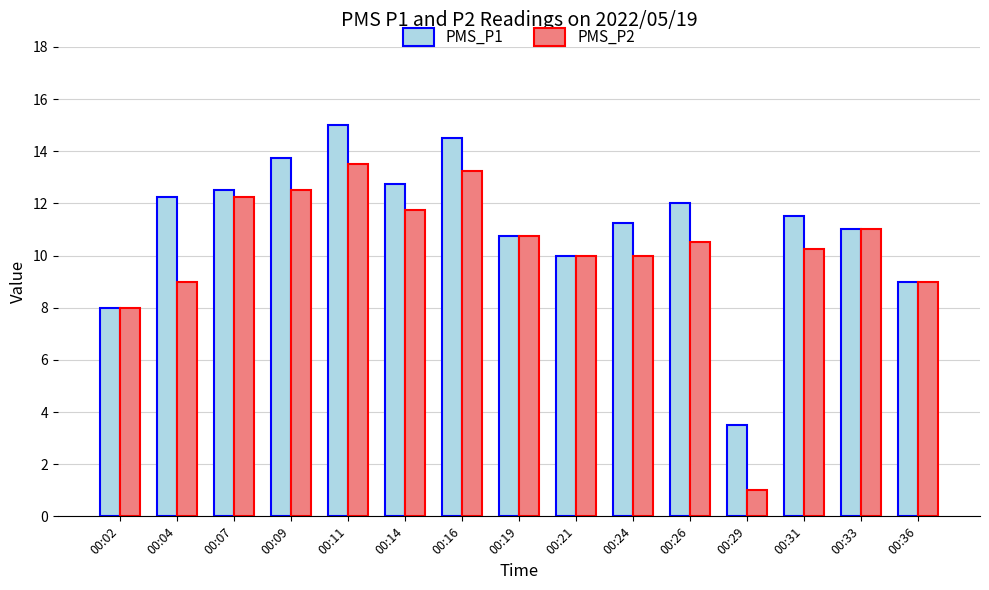

What is the value of the PMS_P2 bar at the 11th from the left?

10.5